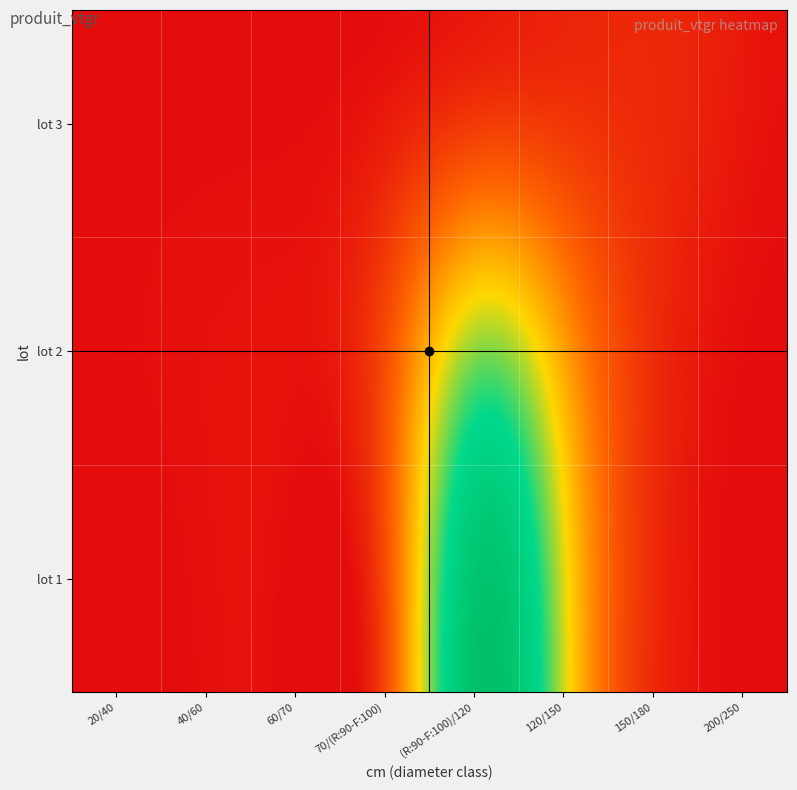

Where does the 1 series first go above 465?

556